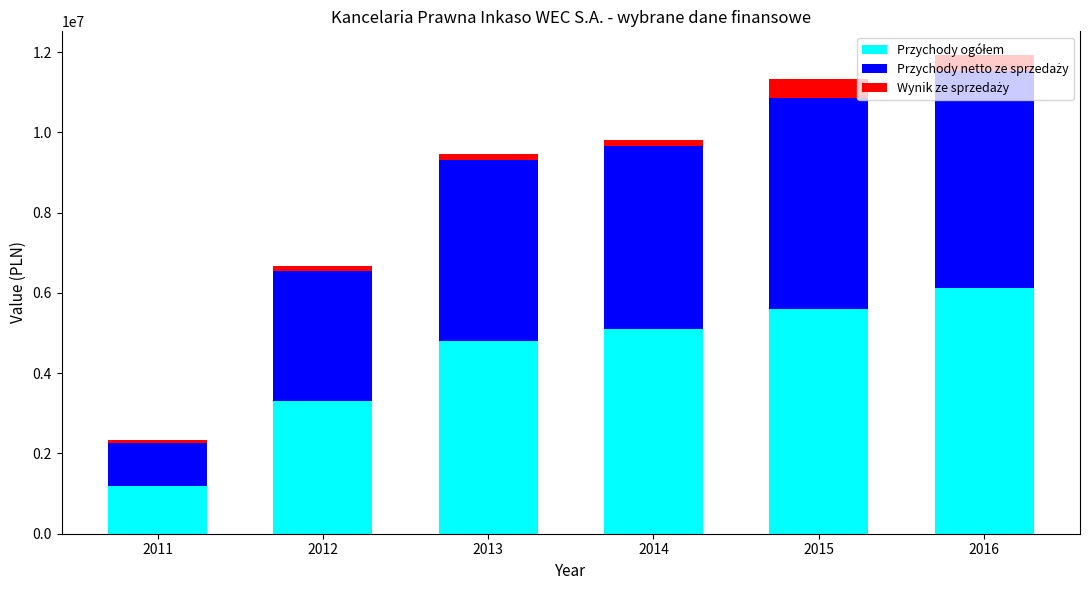

Which series has the largest total across all categories?

Przychody ogółem